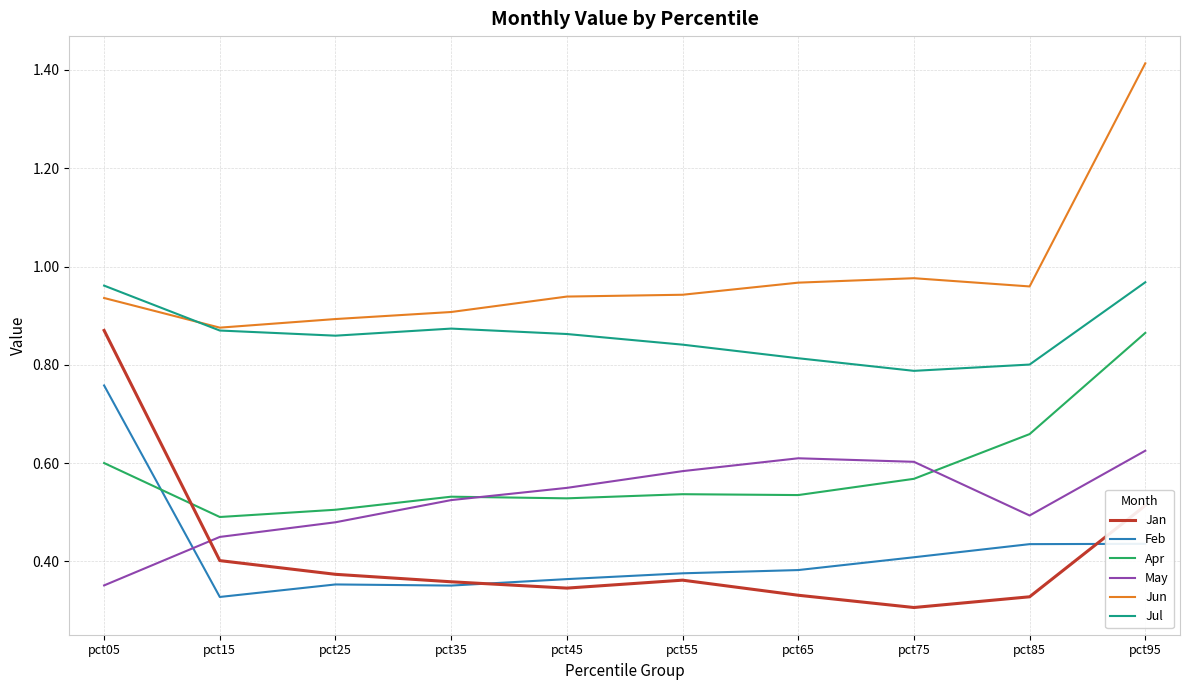

Which series has the largest total across all categories?

Jun